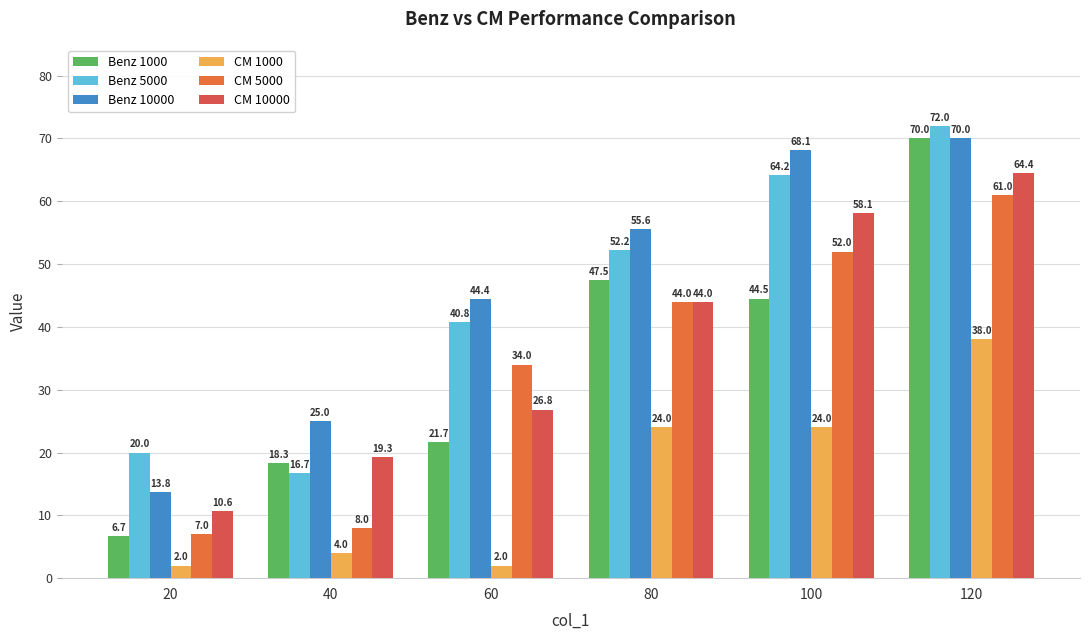

Reading left to right, what are all the values shown in this chart?

Benz 1000: 20=6.7	40=18.3	60=21.7	80=47.5	100=44.5	120=70.0
Benz 5000: 20=20.0	40=16.7	60=40.8	80=52.2	100=64.2	120=72.0
Benz 10000: 20=13.8	40=25.0	60=44.4	80=55.6	100=68.1	120=70.0
CM 1000: 20=2.0	40=4.0	60=2.0	80=24.0	100=24.0	120=38.0
CM 5000: 20=7.0	40=8.0	60=34.0	80=44.0	100=52.0	120=61.0
CM 10000: 20=10.6	40=19.3	60=26.8	80=44.0	100=58.1	120=64.4